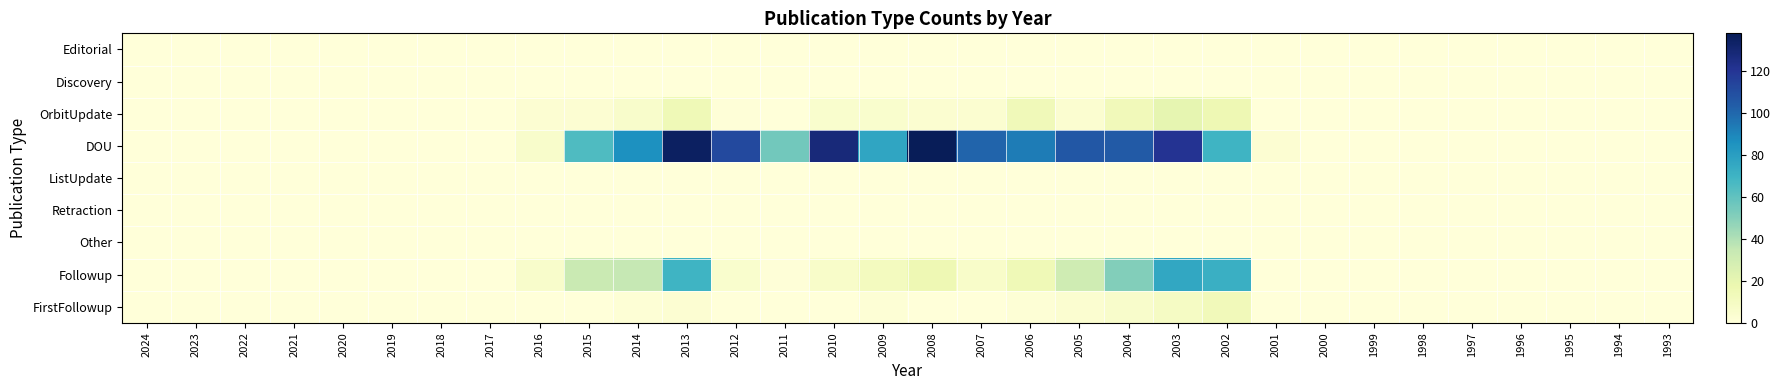

Reading right to left, what are all the values shown in this chart?

Editorial: 1993=0	1994=0	1995=0	1996=0	1997=0	1998=0	1999=0	2000=0	2001=0	2002=0	2003=0	2004=0	2005=0	2006=0	2007=0	2008=0	2009=0	2010=0	2011=0	2012=0	2013=0	2014=0	2015=0	2016=0	2017=0	2018=0	2019=0	2020=0	2021=0	2022=0	2023=0	2024=0
Discovery: 1993=0	1994=0	1995=0	1996=0	1997=0	1998=0	1999=0	2000=0	2001=0	2002=0	2003=0	2004=0	2005=0	2006=0	2007=0	2008=0	2009=0	2010=0	2011=0	2012=0	2013=0	2014=0	2015=0	2016=0	2017=0	2018=0	2019=0	2020=0	2021=0	2022=0	2023=0	2024=0
OrbitUpdate: 1993=0	1994=0	1995=0	1996=0	1997=0	1998=0	1999=0	2000=0	2001=0	2002=16	2003=20	2004=13	2005=4	2006=14	2007=4	2008=4	2009=5	2010=5	2011=0	2012=1	2013=15	2014=6	2015=3	2016=3	2017=0	2018=0	2019=0	2020=0	2021=0	2022=0	2023=0	2024=0
DOU: 1993=0	1994=0	1995=0	1996=0	1997=0	1998=0	1999=0	2000=0	2001=3	2002=70	2003=121	2004=105	2005=106	2006=93	2007=101	2008=138	2009=77	2010=128	2011=55	2012=112	2013=135	2014=86	2015=65	2016=6	2017=0	2018=0	2019=0	2020=0	2021=0	2022=0	2023=0	2024=0
ListUpdate: 1993=0	1994=0	1995=0	1996=0	1997=0	1998=0	1999=0	2000=0	2001=0	2002=0	2003=0	2004=0	2005=0	2006=0	2007=0	2008=0	2009=0	2010=0	2011=0	2012=0	2013=0	2014=0	2015=0	2016=0	2017=0	2018=0	2019=0	2020=0	2021=0	2022=0	2023=0	2024=0
Retraction: 1993=0	1994=0	1995=0	1996=0	1997=0	1998=0	1999=0	2000=0	2001=0	2002=0	2003=0	2004=0	2005=0	2006=0	2007=0	2008=0	2009=0	2010=0	2011=0	2012=0	2013=0	2014=0	2015=0	2016=0	2017=0	2018=0	2019=0	2020=0	2021=0	2022=0	2023=0	2024=0
Other: 1993=0	1994=0	1995=0	1996=0	1997=0	1998=0	1999=0	2000=0	2001=0	2002=0	2003=0	2004=0	2005=0	2006=0	2007=0	2008=0	2009=0	2010=0	2011=0	2012=0	2013=0	2014=0	2015=0	2016=0	2017=0	2018=0	2019=0	2020=0	2021=0	2022=0	2023=0	2024=0
Followup: 1993=0	1994=0	1995=0	1996=0	1997=0	1998=0	1999=0	2000=0	2001=0	2002=72	2003=76	2004=51	2005=31	2006=15	2007=7	2008=16	2009=11	2010=7	2011=1	2012=5	2013=70	2014=35	2015=33	2016=6	2017=0	2018=0	2019=0	2020=0	2021=0	2022=0	2023=0	2024=0
FirstFollowup: 1993=0	1994=0	1995=0	1996=0	1997=0	1998=0	1999=0	2000=0	2001=0	2002=13	2003=9	2004=6	2005=4	2006=2	2007=0	2008=0	2009=2	2010=0	2011=0	2012=0	2013=3	2014=2	2015=0	2016=0	2017=0	2018=0	2019=0	2020=0	2021=0	2022=0	2023=0	2024=0